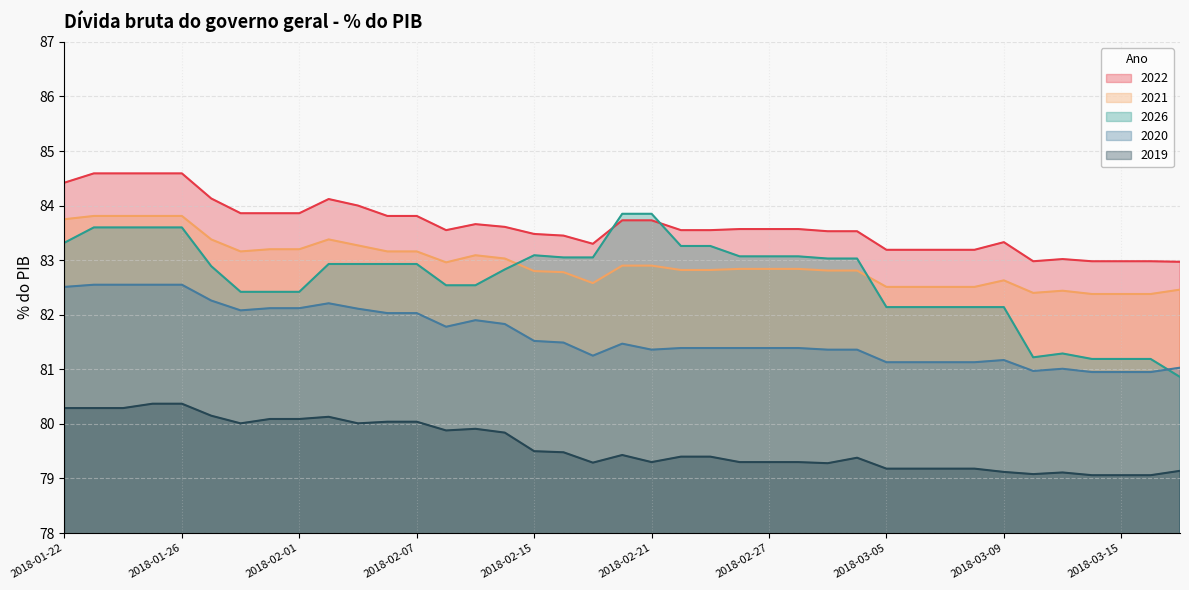

The value of 2019 at 2018-02-22 is 79.4. True or false?

True